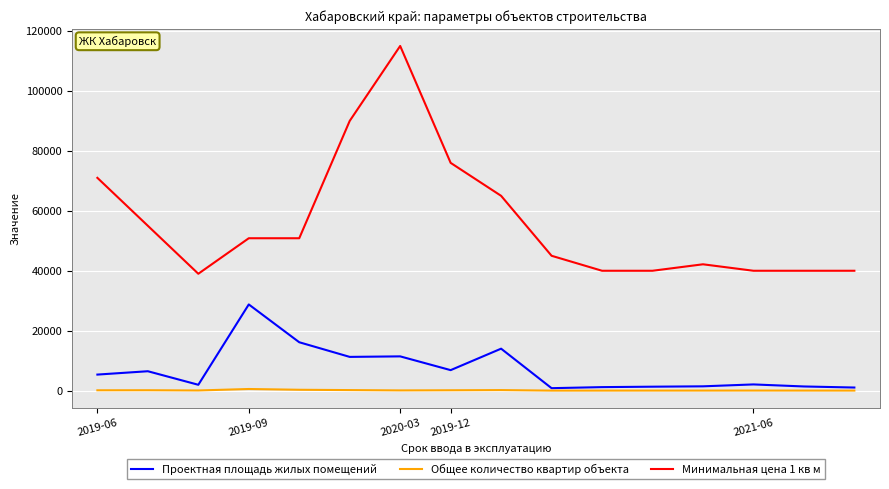

Which series has the widest spread of values?

Минимальная цена 1 кв м